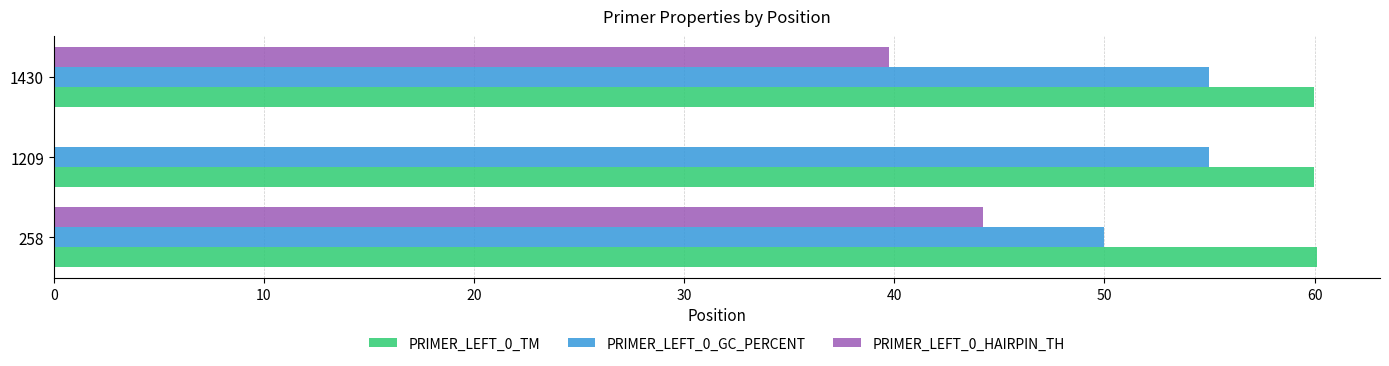

What is the average value of the PRIMER_LEFT_0_GC_PERCENT series?

53.3